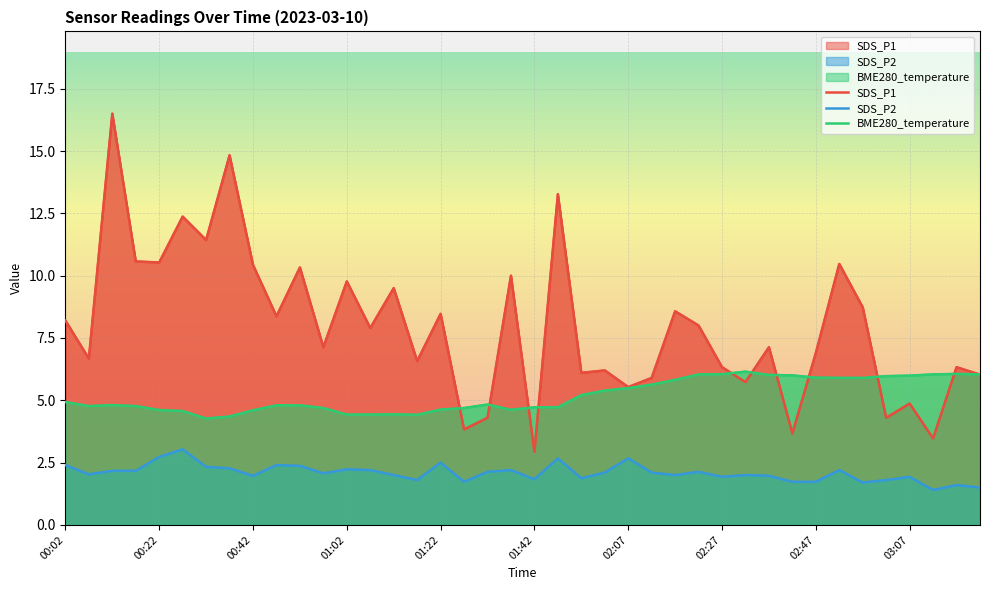

In SDS_P1, how many points are higher than both neighbors (excluding endpoints)?

15